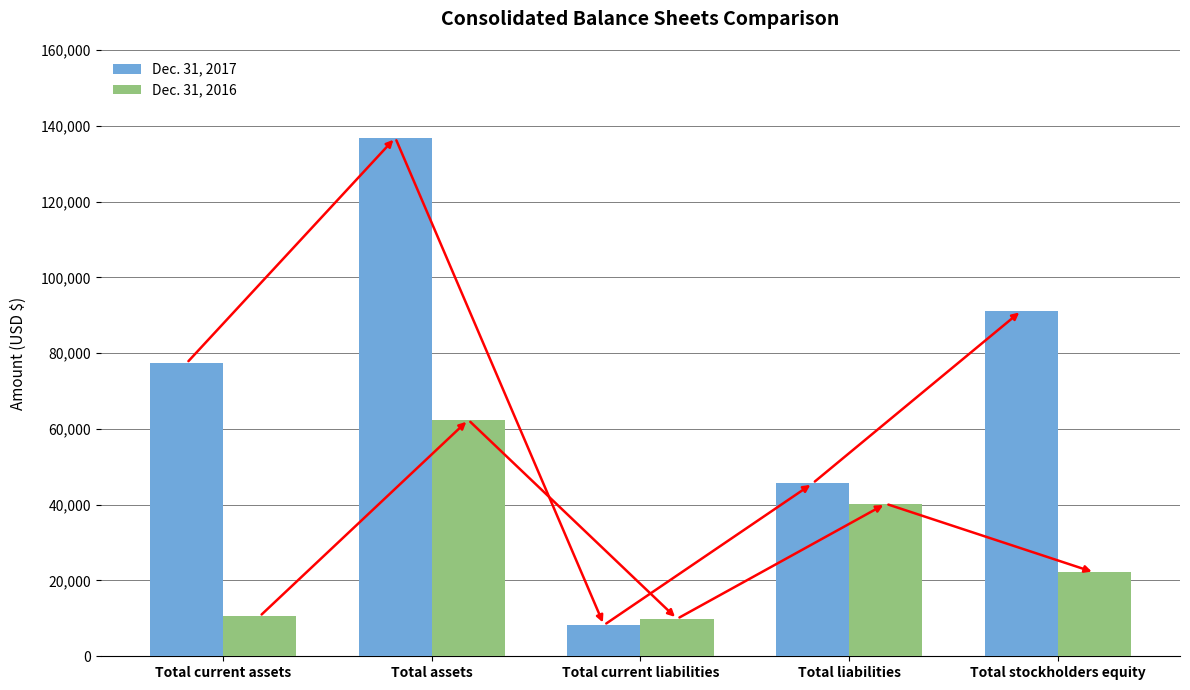

Reading left to right, what are all the values shown in this chart?

Dec. 31, 2017: 77346	136847	8241	45648	91199
Dec. 31, 2016: 10523	62377	9883	40260	22117